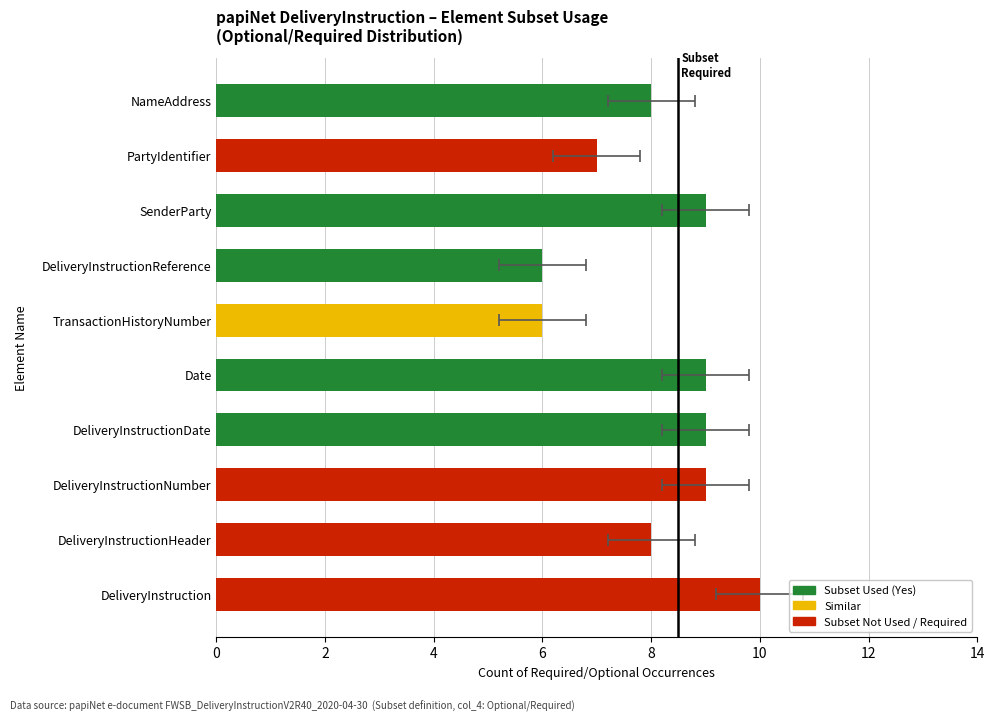

The chart shows a value of 14 at NameAddress. True or false?

False